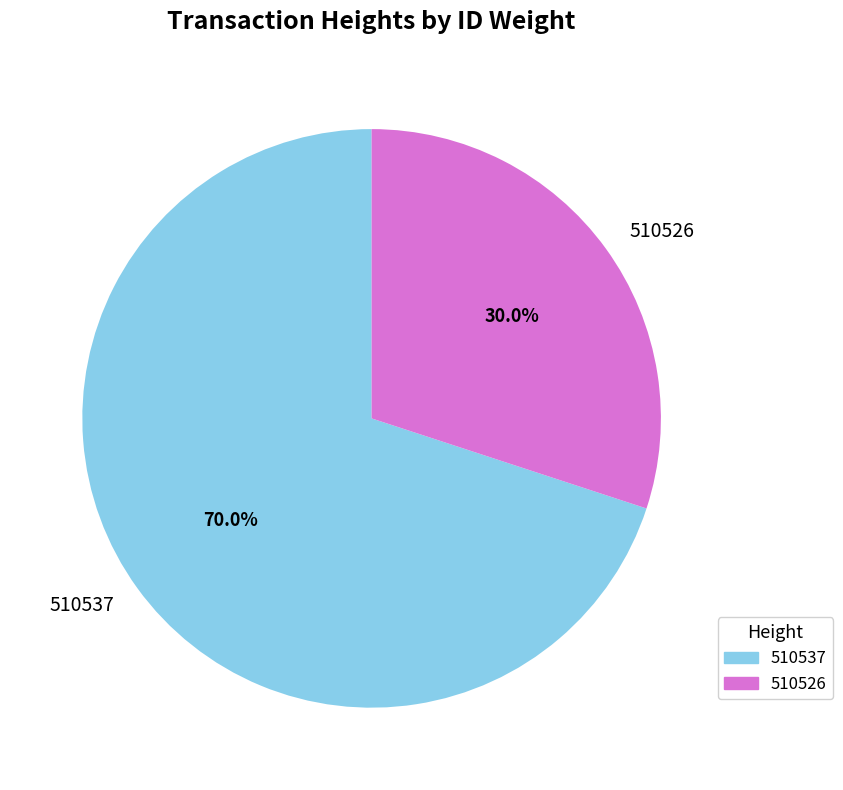

Count the number of slices in the pie.

2